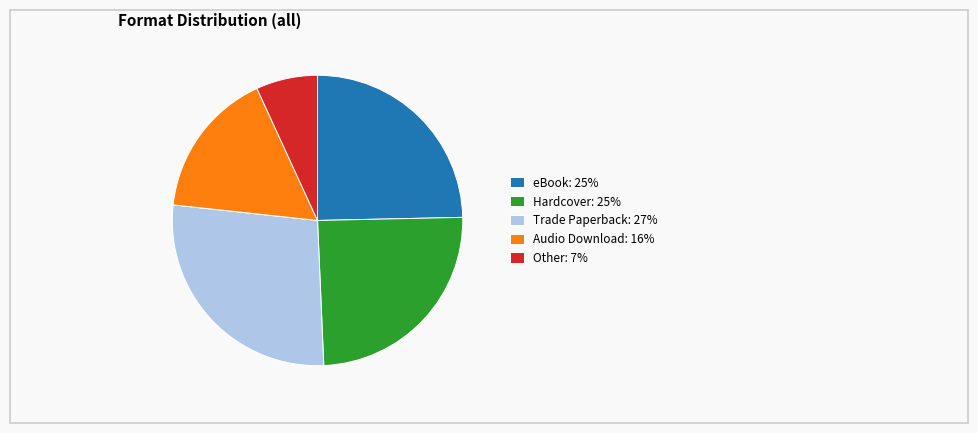

Approximately how many times larger is the value at Other: 7% compared to Audio Download: 16%?

0.4